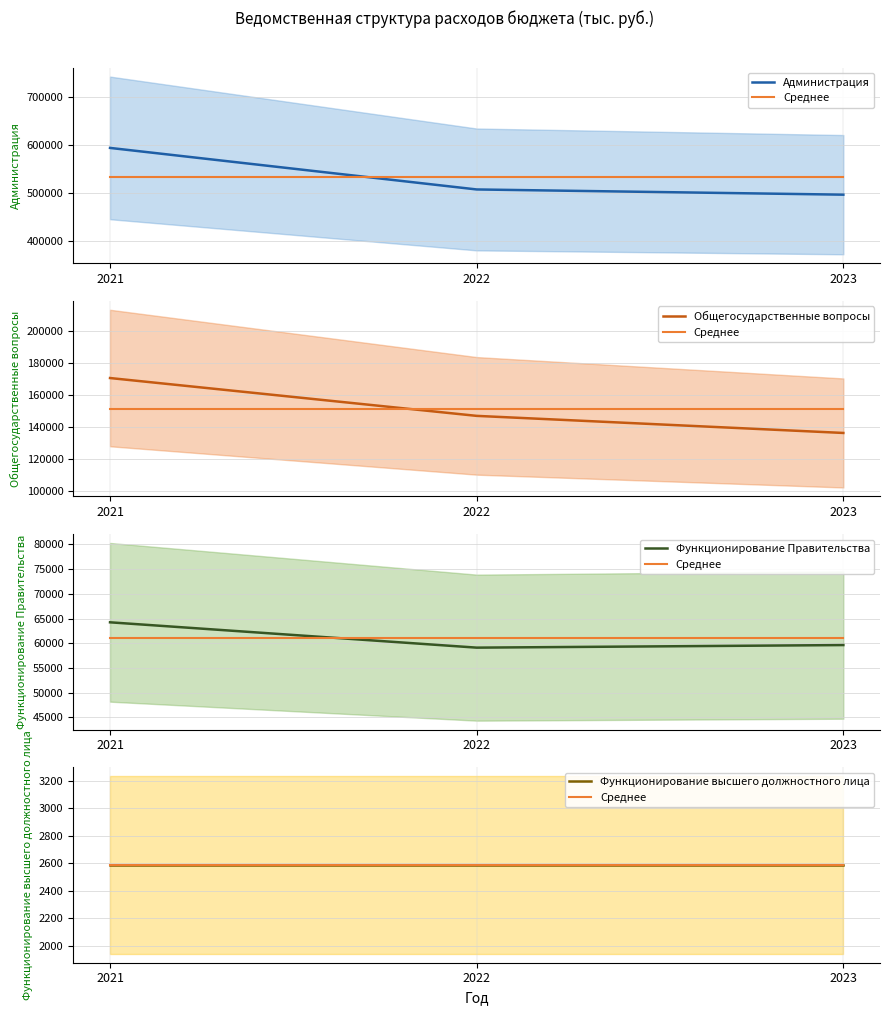

Is the value of Функционирование Правительства at 2022 greater than the value of Функционирование высшего должностного лица at 2023?

Yes